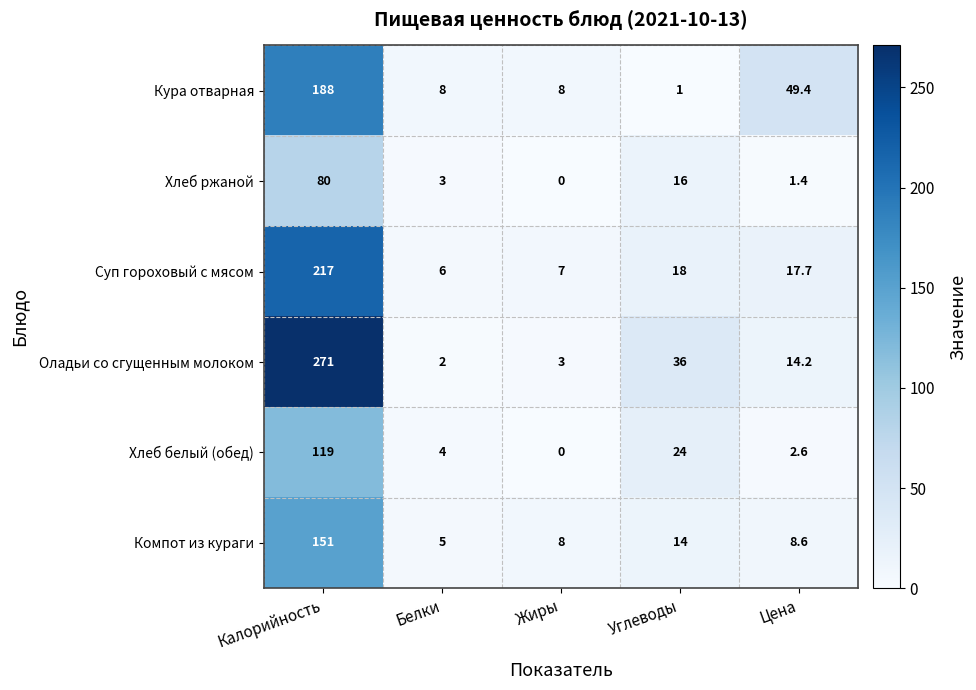

At Цена, list the series in order from largest to smallest.

Кура отварная, Суп гороховый с мясом, Оладьи со сгущенным молоком, Компот из кураги, Хлеб белый (обед), Хлеб ржаной